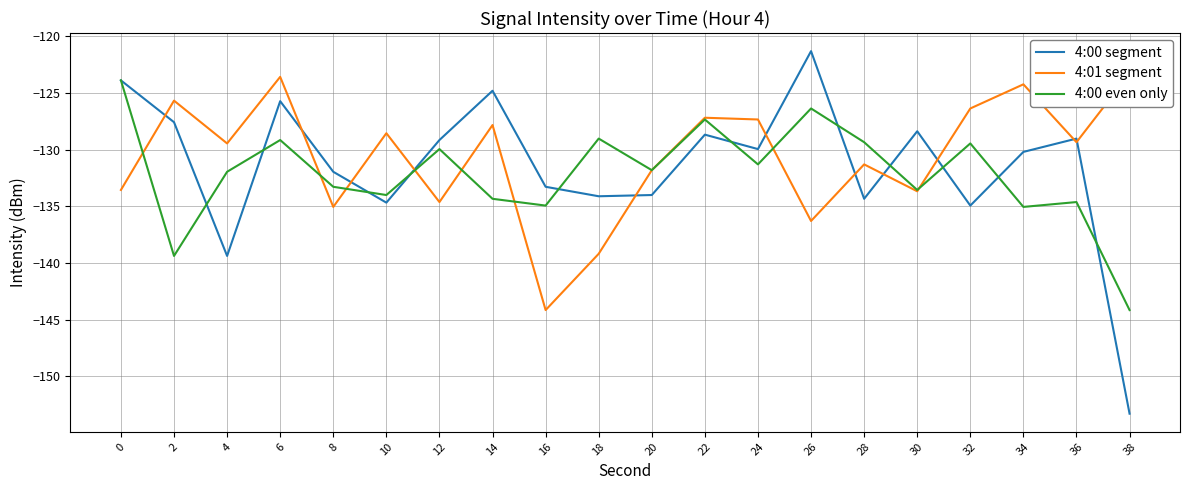

What is the sum of all 4:01 segment values?

-2612.4